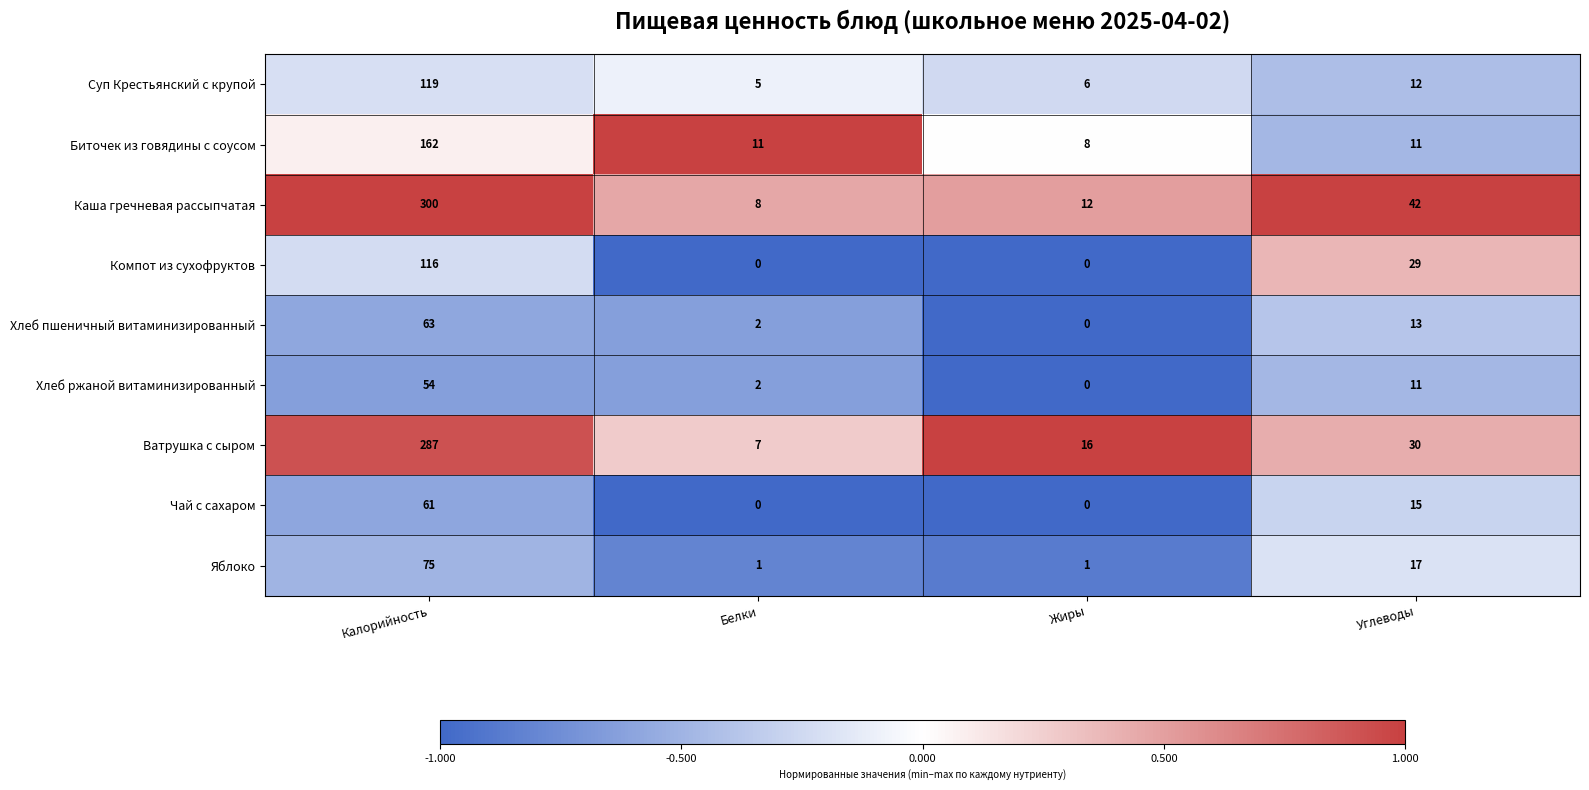

Rank the series by their maximum value, from highest to lowest.

Каша гречневая рассыпчатая, Ватрушка с сыром, Биточек из говядины с соусом, Суп Крестьянский с крупой, Компот из сухофруктов, Яблоко, Хлеб пшеничный витаминизированный, Чай с сахаром, Хлеб ржаной витаминизированный